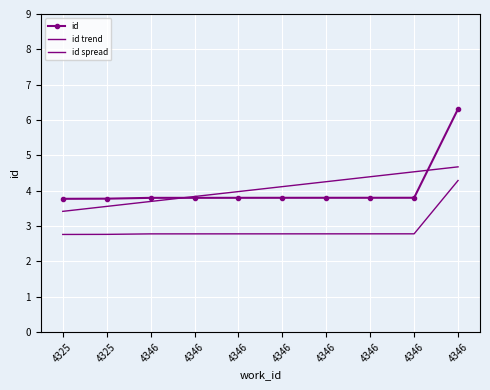

Which series changed the most between 4325 and 4346?

id trend